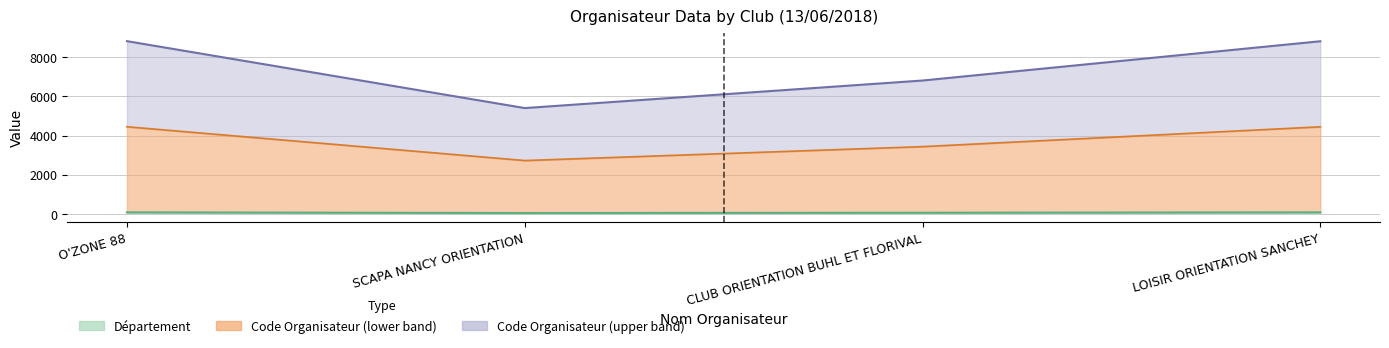

Which series has the largest total across all categories?

Code Organisateur